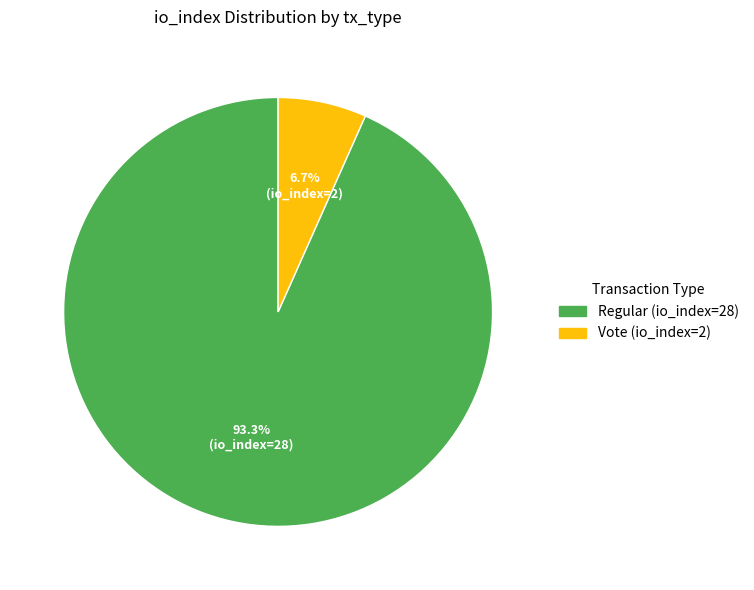

What percentage is NOT represented by Vote (io_index=2)?

93.3%